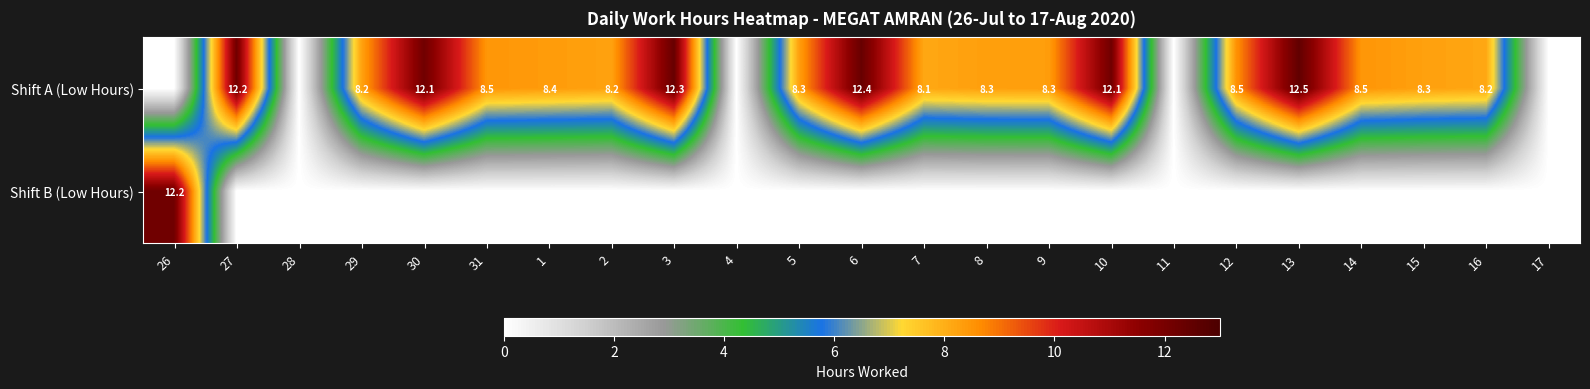

The Shift A (Low Hours) series shows 2.7 at 27. True or false?

False